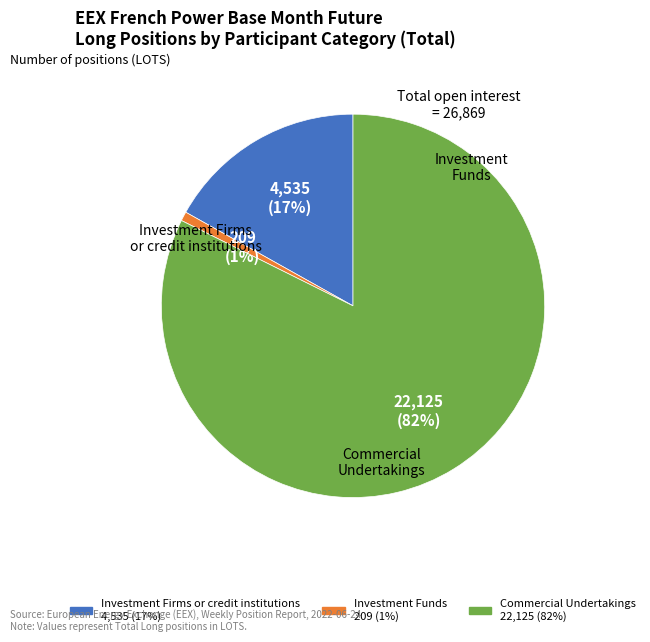

Which category has the smallest portion of the pie?

Investment Funds